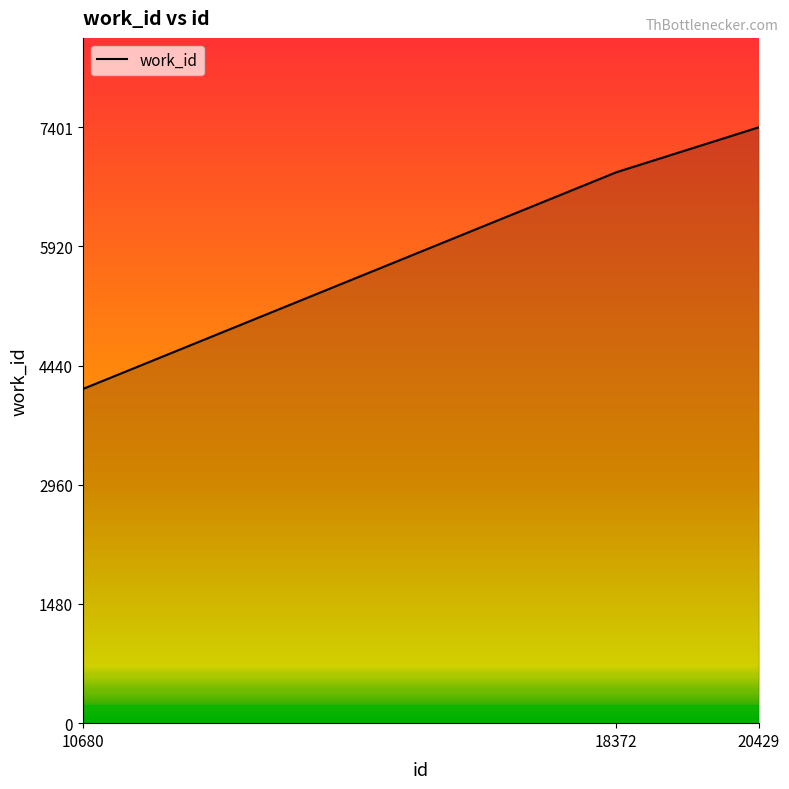

What is the approximate value at 10680, to the nearest 100?

4200